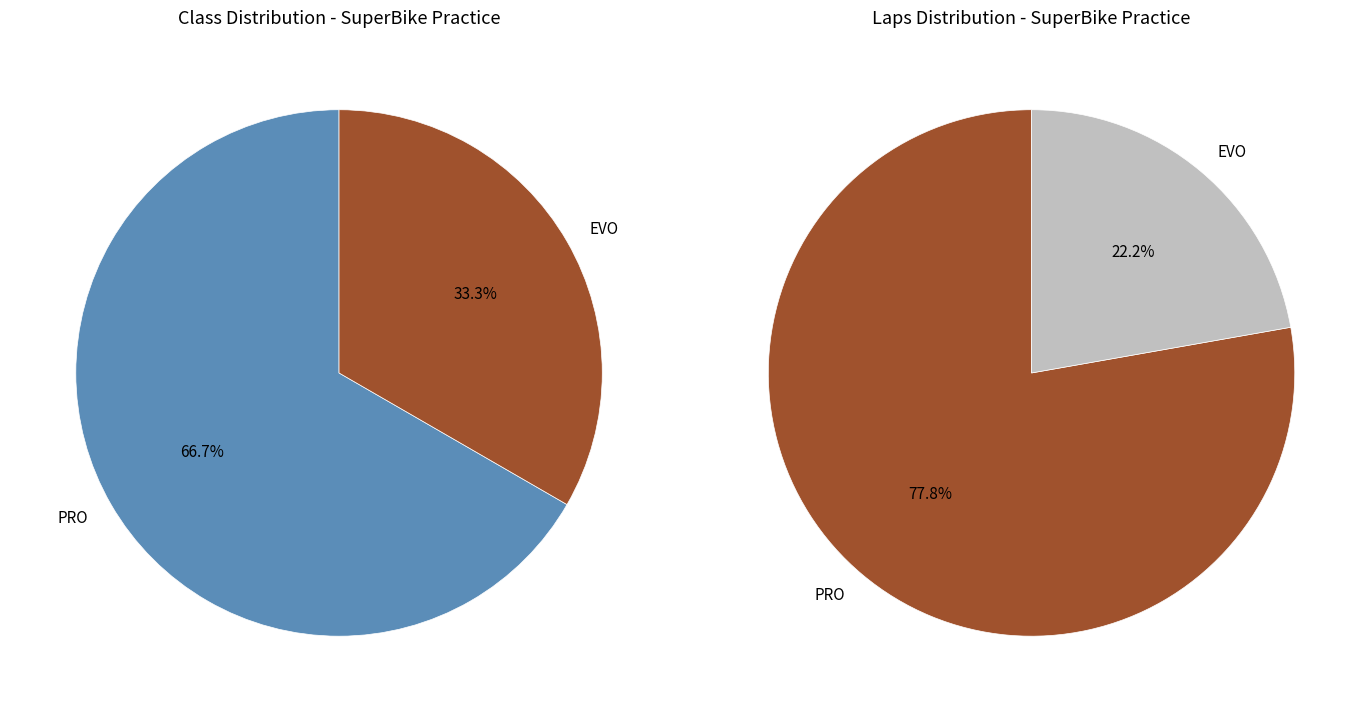

Rank the categories by value from highest to lowest.

PRO, EVO